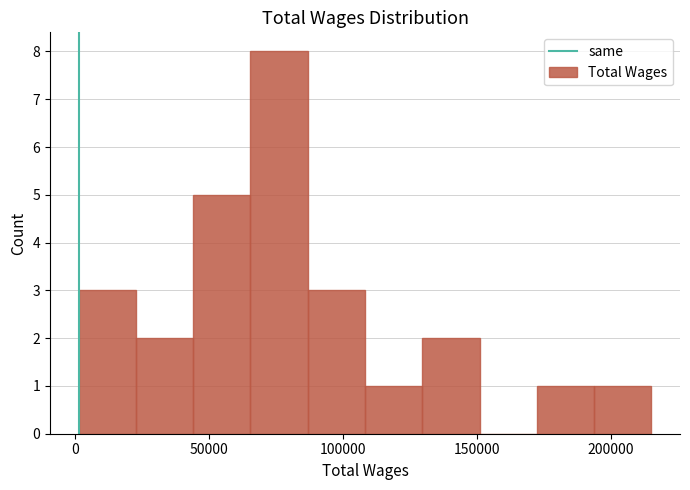

How tall is the bar that spans 65000 to 85000 on the x-axis? Neither the bar edges nor the heights are printed on the chart, so give them approximately, as read against the axes.

8